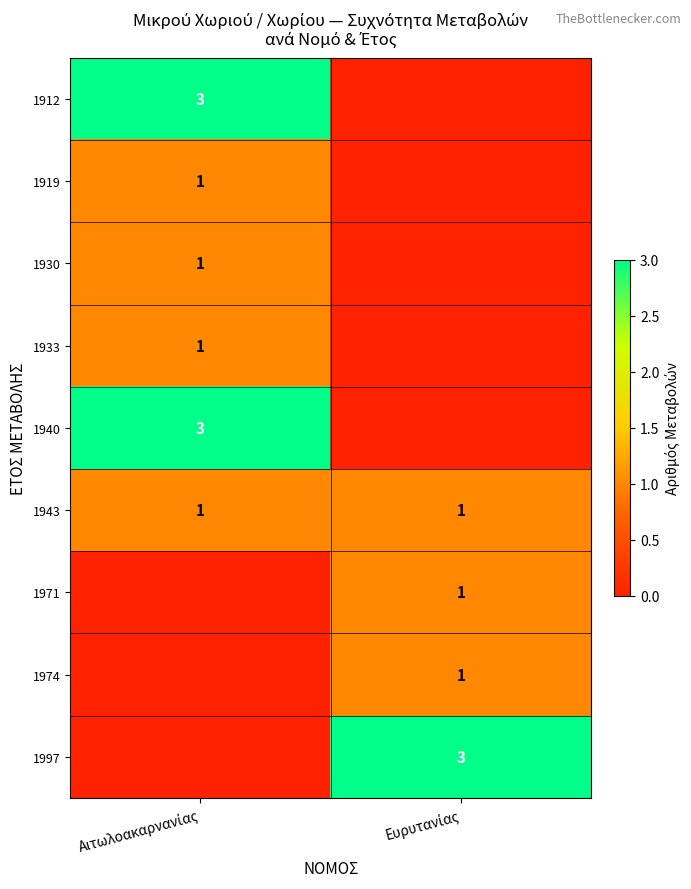

What is the difference between the 1933 values at Ευρυτανίας and Αιτωλοακαρνανίας?

1